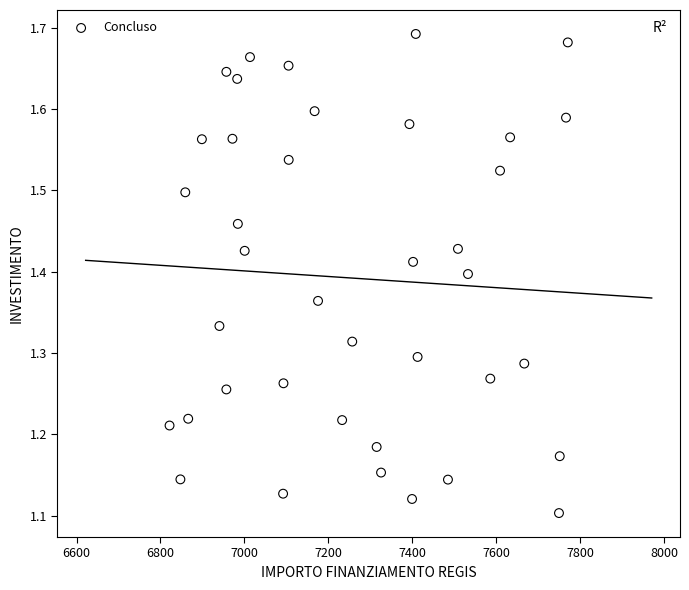

What is the range of Y values (max minus min)?

0.6